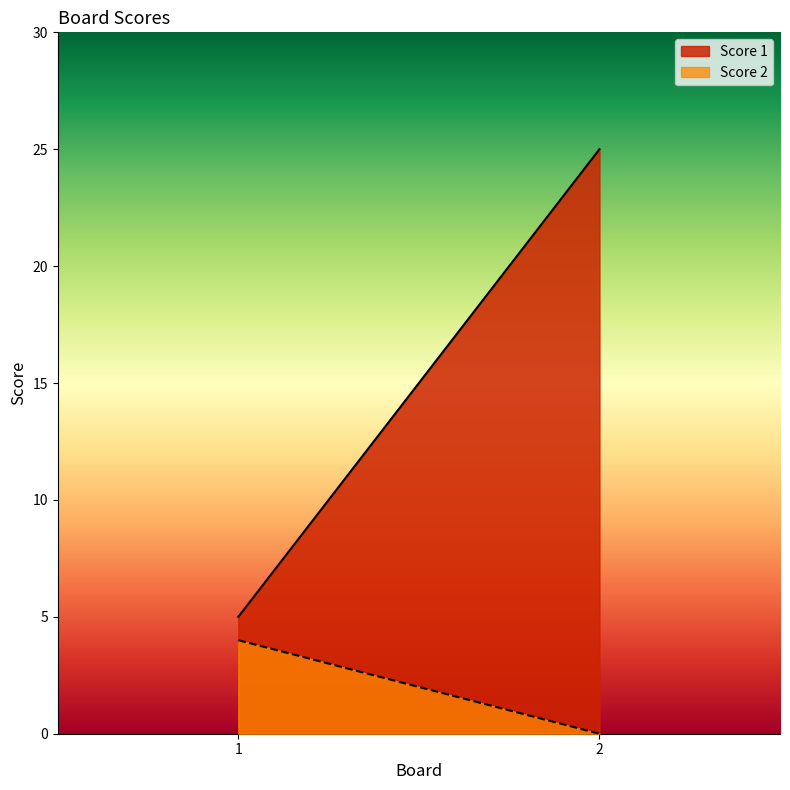

What is the difference between the maximum and minimum values in the Score 1 series?

20